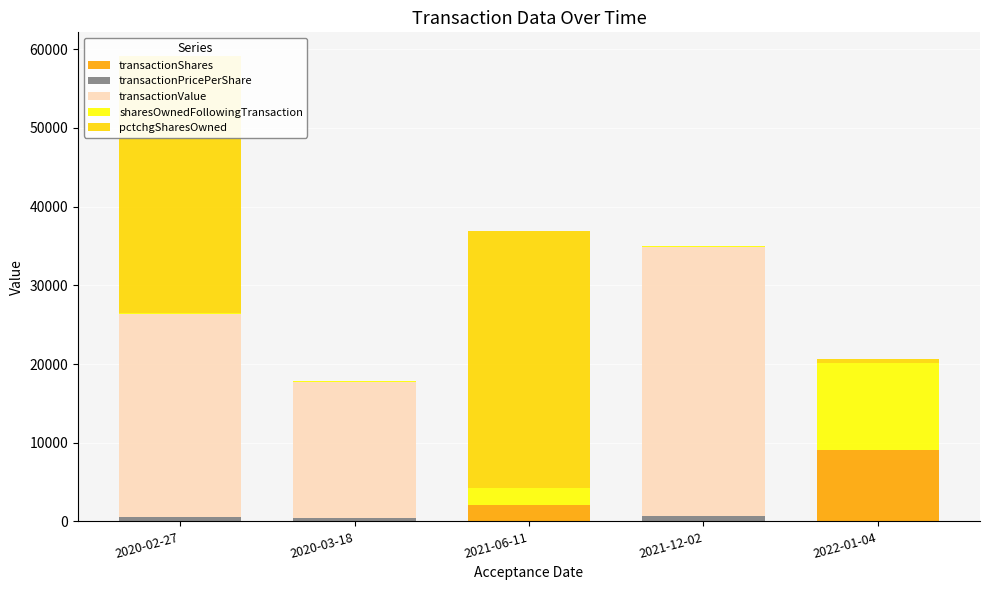

Is it true that transactionPricePerShare equals -309 at 2022-01-04?

False